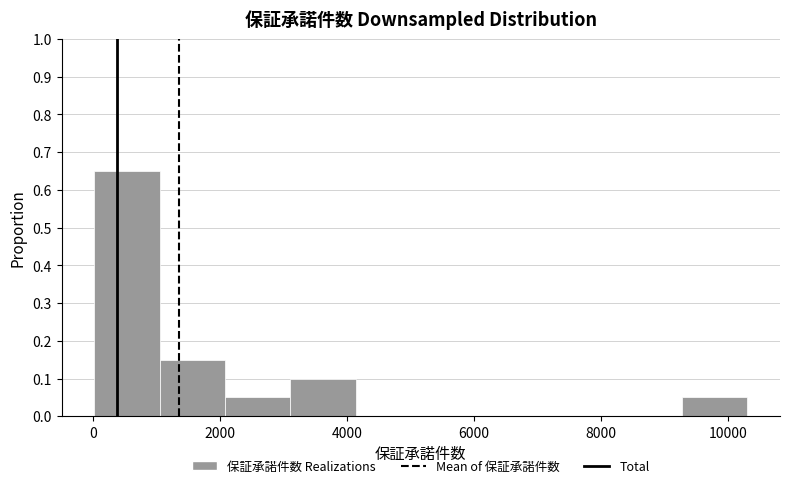

Reading left to right, list every bar in this chart as the range it spans on the x-axis followed by its height. Neither the bar edges nor the heights are printed on the chart, so give them approximately, as read against the axes.

0 to 1000: 0.65
1000 to 2000: 0.15
2000 to 3200: 0.05
3200 to 4200: 0.10
4200 to 5200: 0
5200 to 6200: 0
6200 to 7200: 0
7200 to 8200: 0
8200 to 9200: 0
9200 to 10400: 0.05